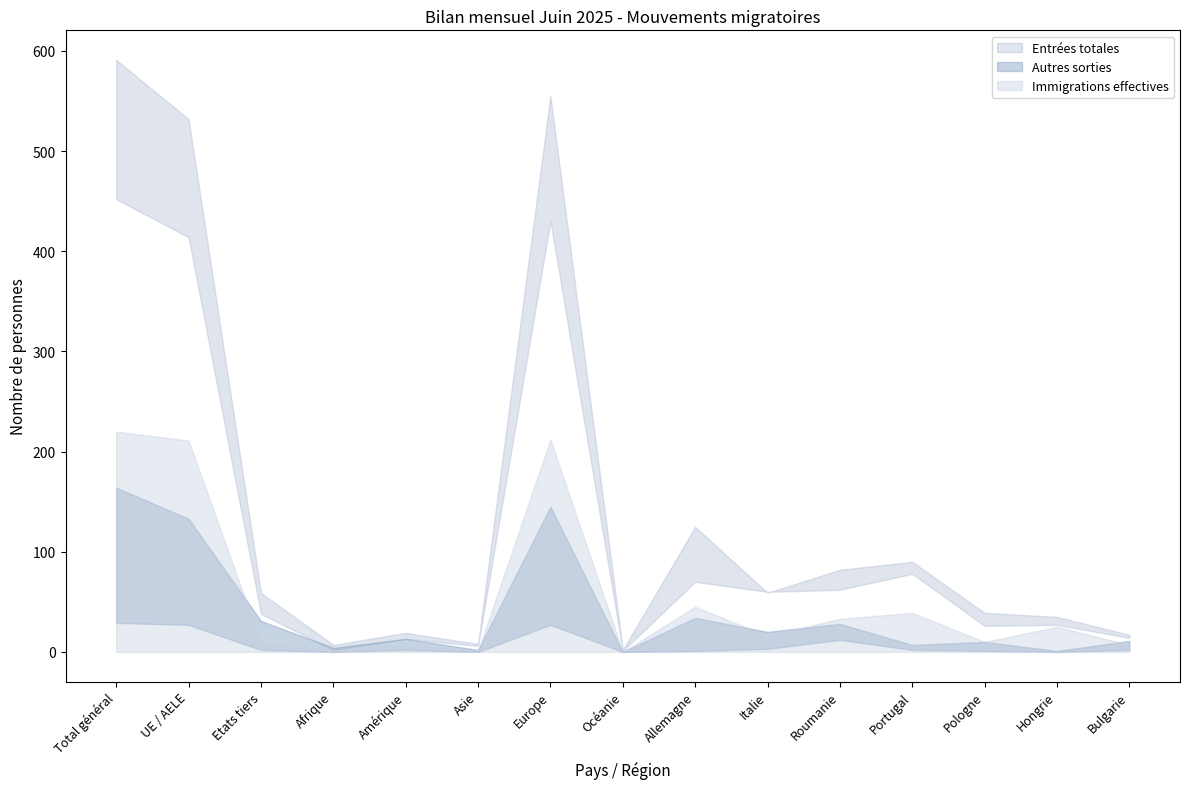

At which label is Immigrations effectives closest to 110?

Allemagne